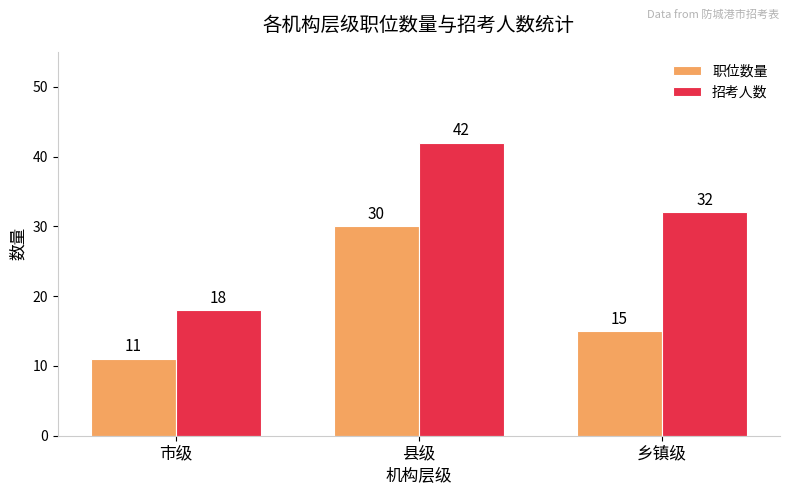

How many data points in 职位数量 are less than 15?

1